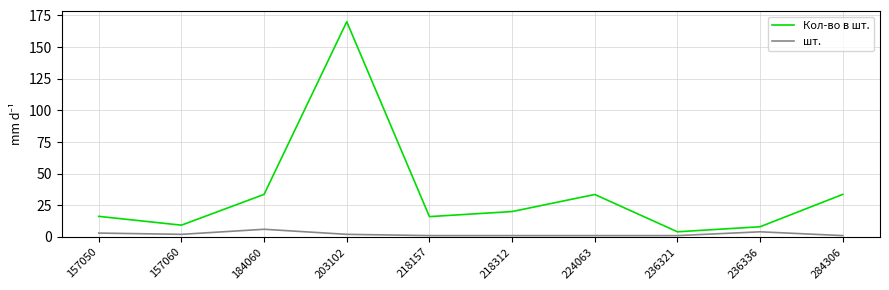

The шт. series shows 1.0 at 284306. True or false?

True